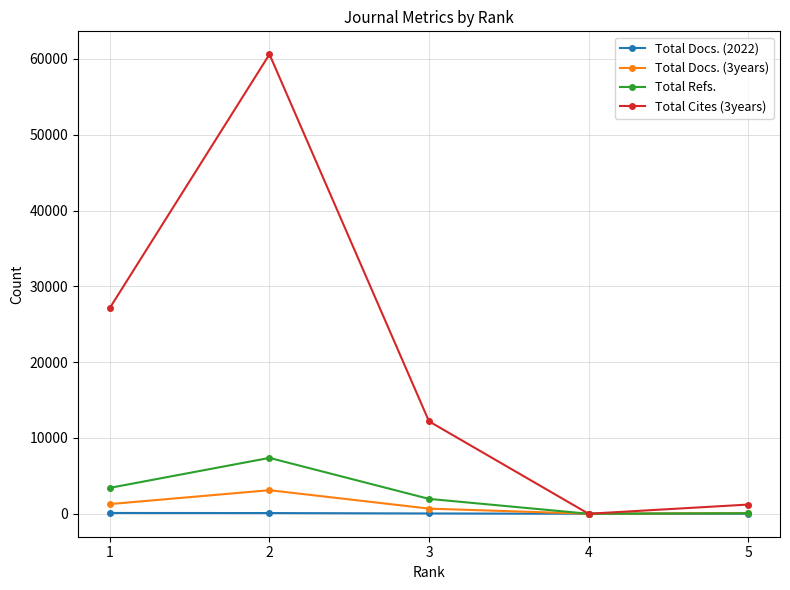

How many lines are shown in the chart?

4